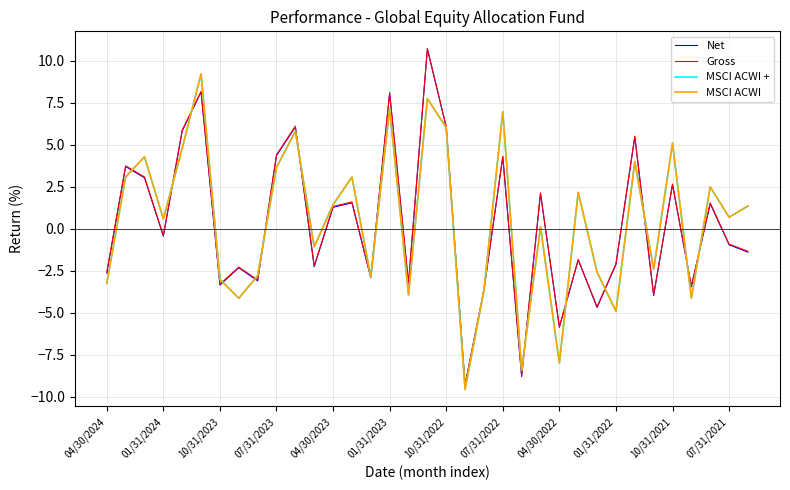

Does the chart have visible grid lines?

Yes